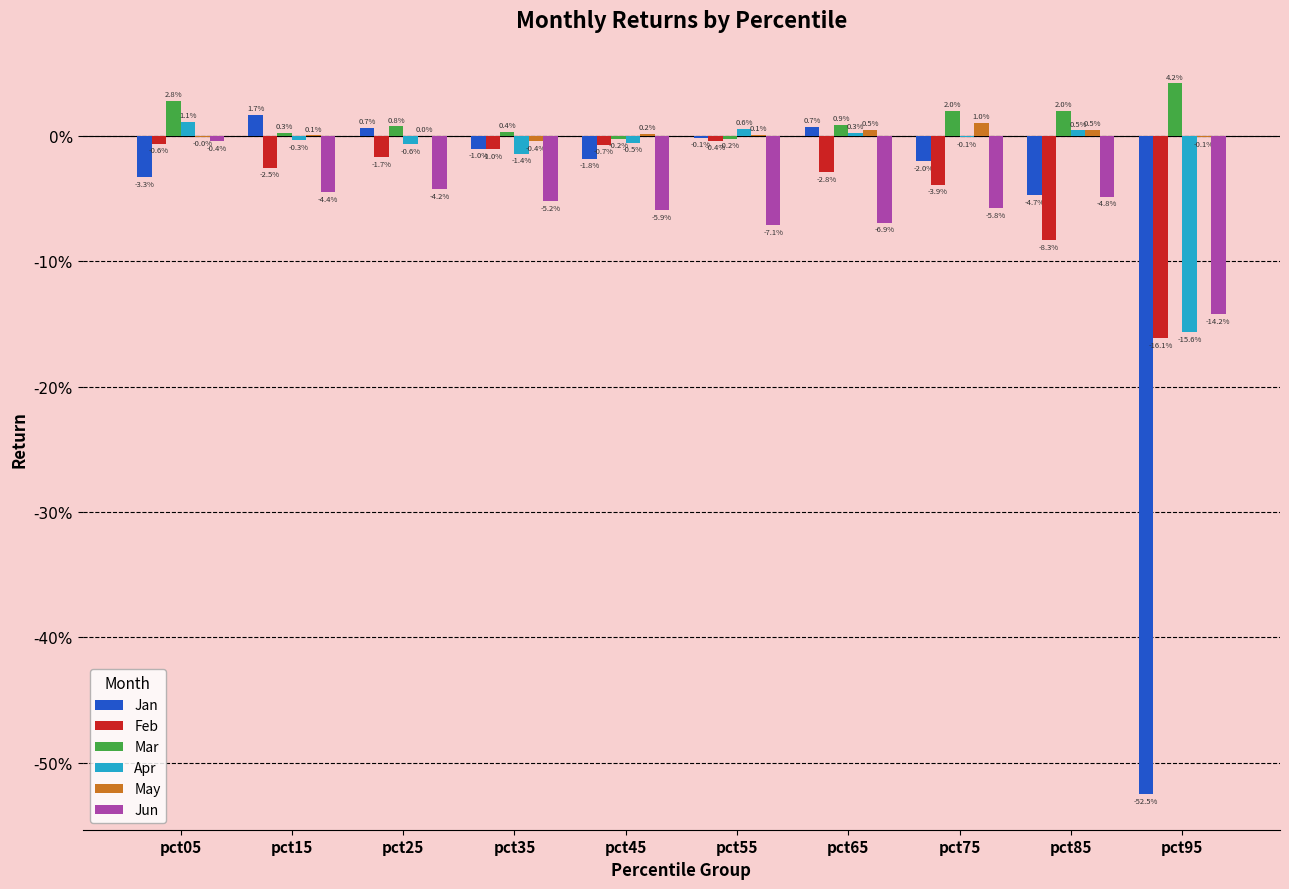

What are all the series names shown in the legend?

Jan, Feb, Mar, Apr, May, Jun